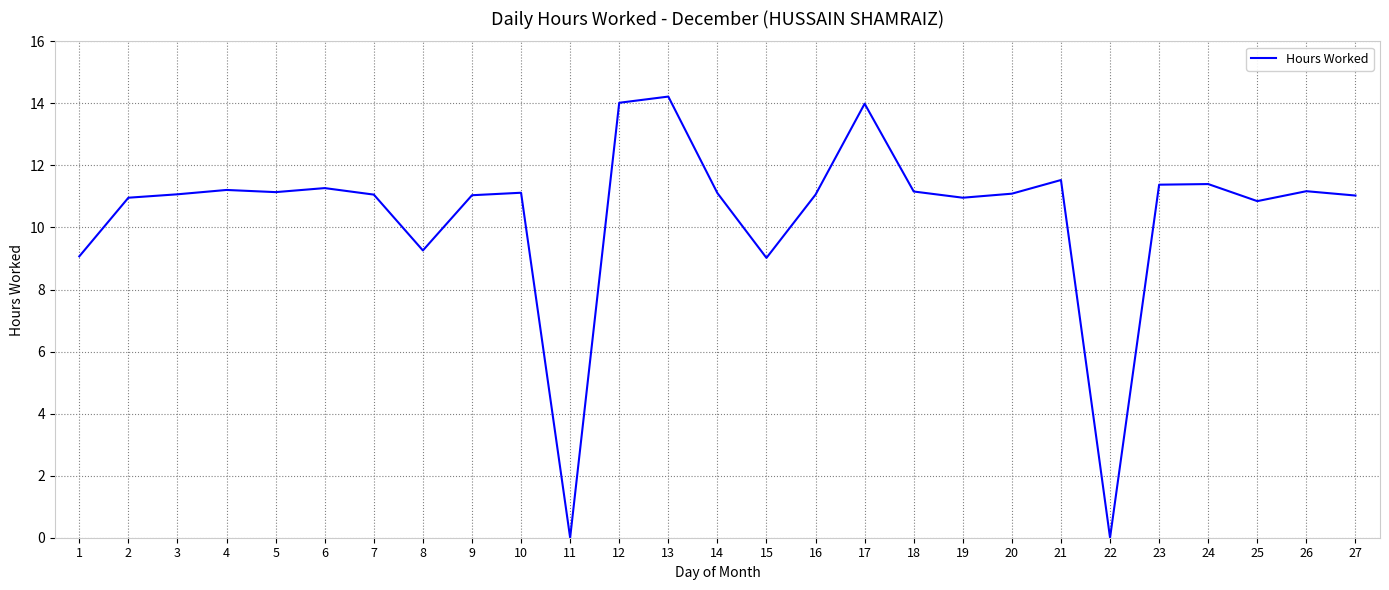

The chart shows a value of 9.3 at 8. True or false?

True